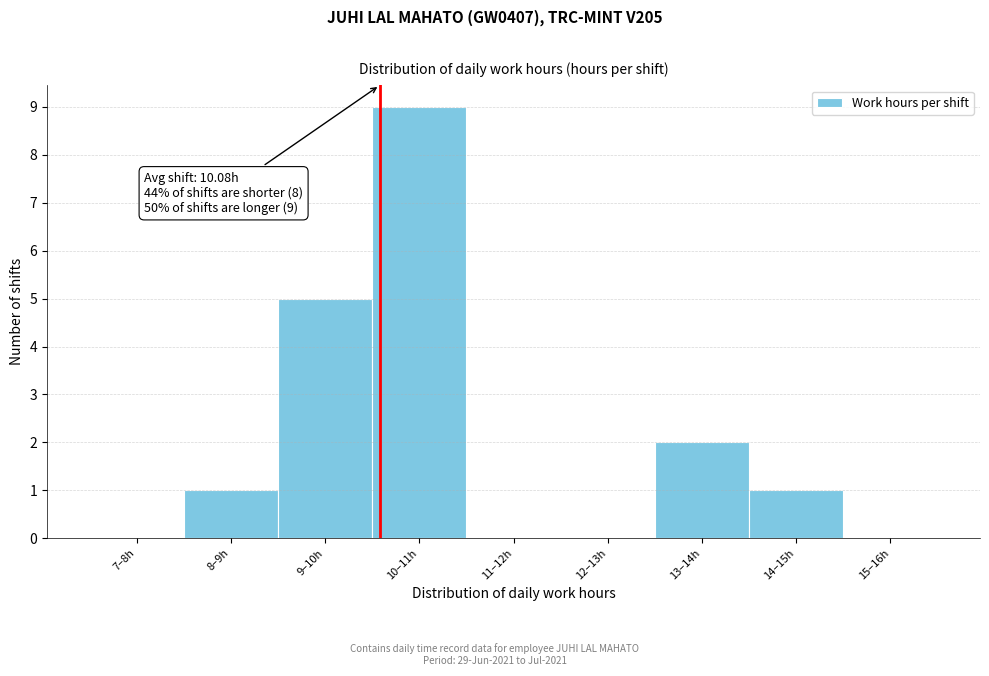

Reading left to right, what are all the values shown in this chart?

7–8h=0	8–9h=1	9–10h=5	10–11h=9	11–12h=0	12–13h=0	13–14h=2	14–15h=1	15–16h=0